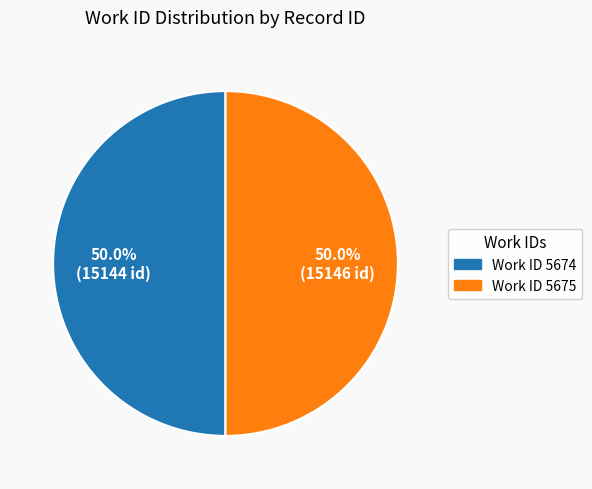

Is the sum of Work ID 5675 and Work ID 5674 greater than half?

Yes